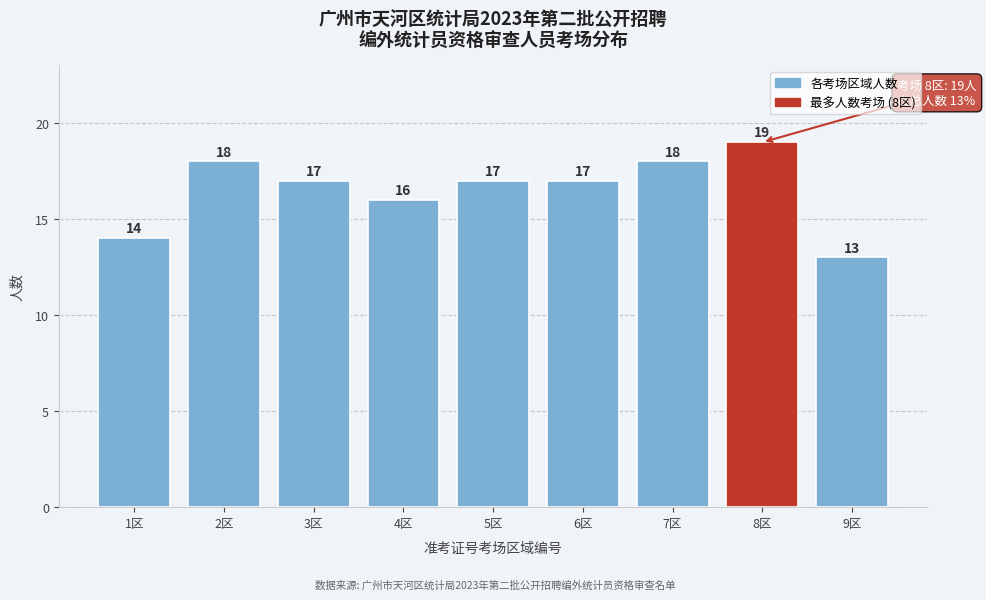

Reading left to right, transcribe all the data shown in this chart.

14	18	17	16	17	17	18	19	13